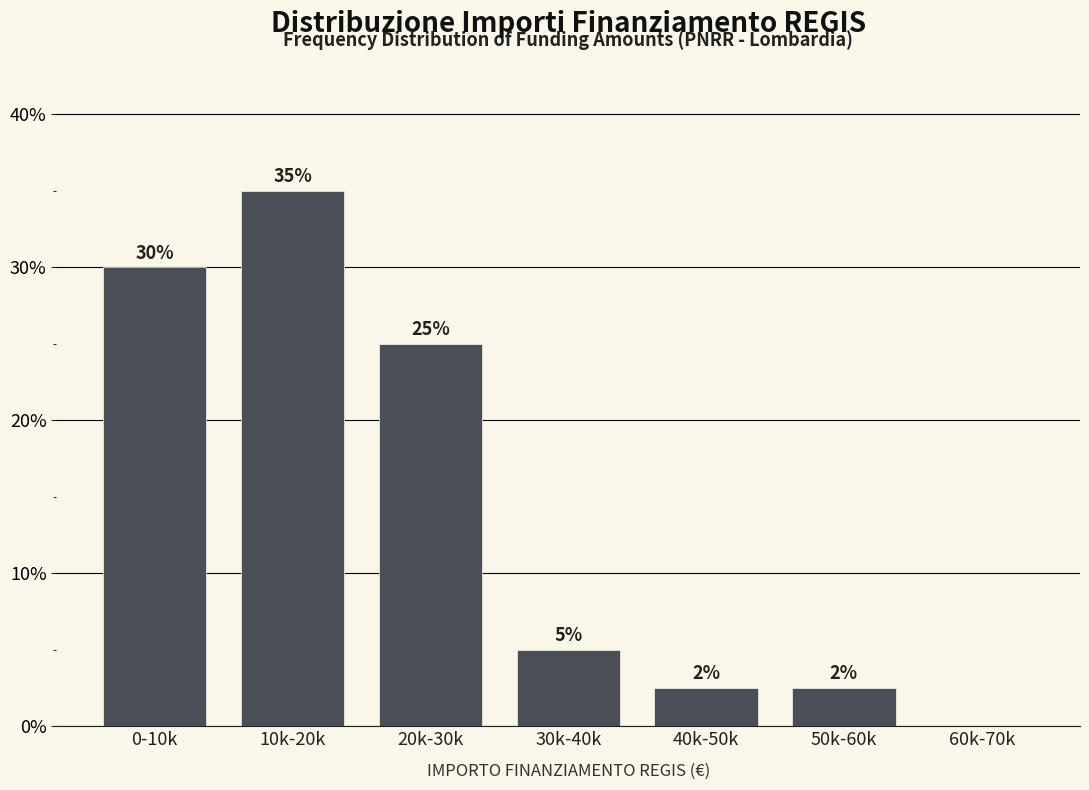

What is the sum of the values at 60k-70k and 30k-40k?

5.0